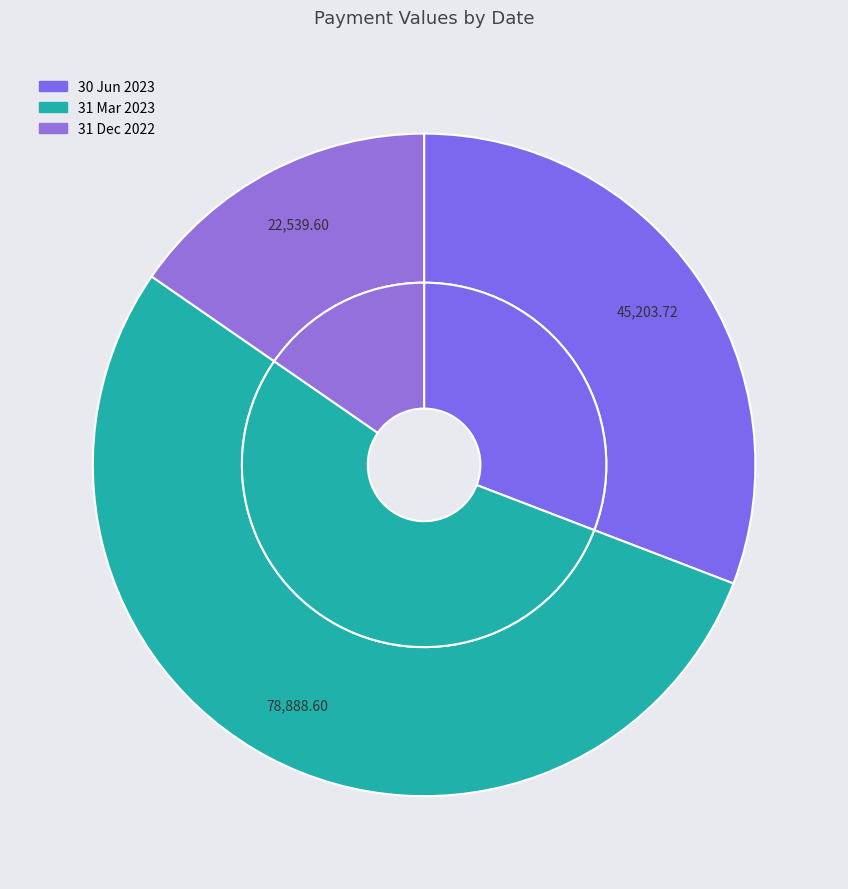

What portion of the pie excludes 31 Dec 2022?

84.6%